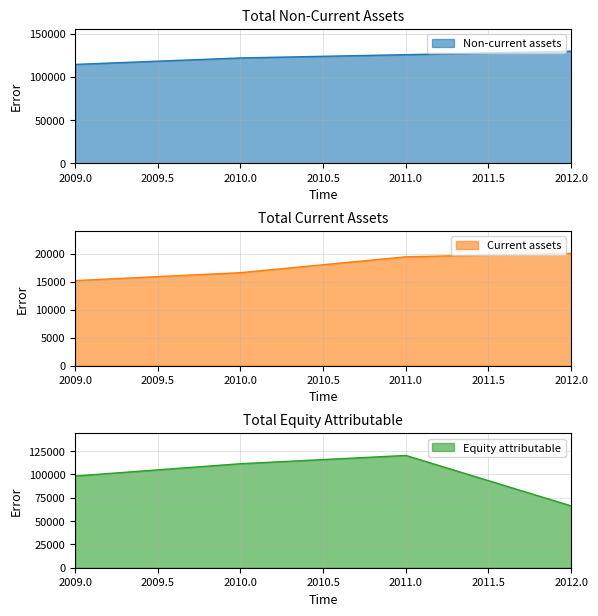

Read the Total current assets value at 2011.

19418.5